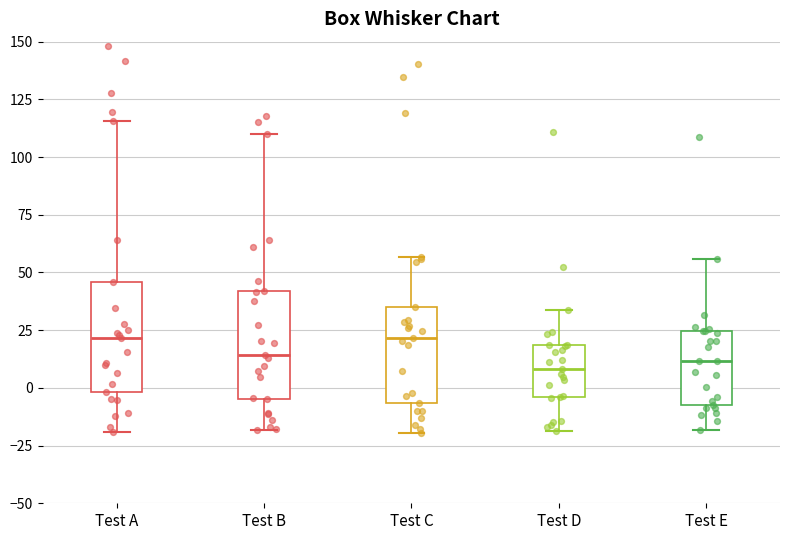

Reading left to right, transcribe this box plot: for each box, give where its median line is, the range the box spans, and where its two whiskers end, as read against the y-axis. The values are not printed on the chart, so give them approximately, as read against the axis.

Test A: median 20, box 0 to 45, whiskers -20 to 115
Test B: median 15, box -5 to 40, whiskers -20 to 110
Test C: median 20, box -5 to 35, whiskers -20 to 55
Test D: median 10, box -5 to 20, whiskers -20 to 35
Test E: median 10, box -10 to 25, whiskers -20 to 55